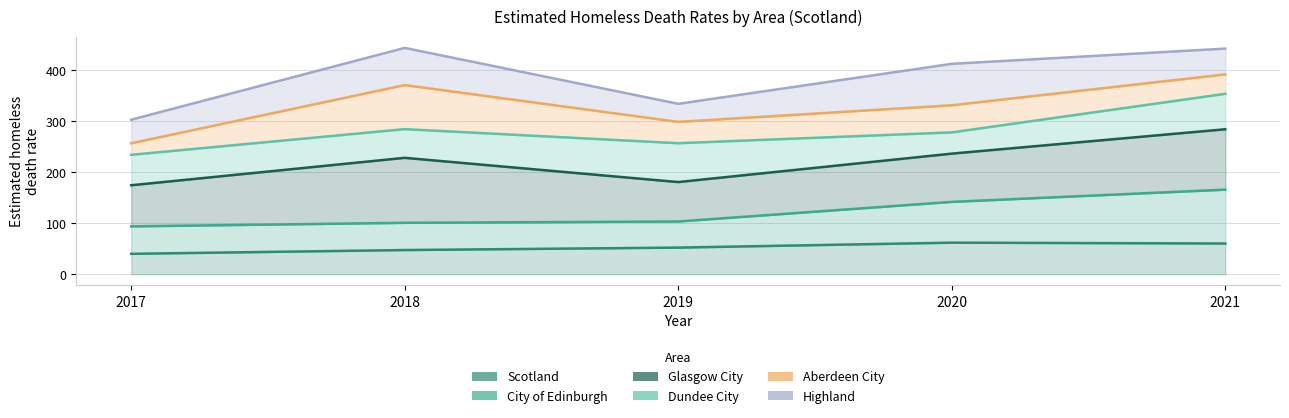

Which series has the largest total across all categories?

Highland